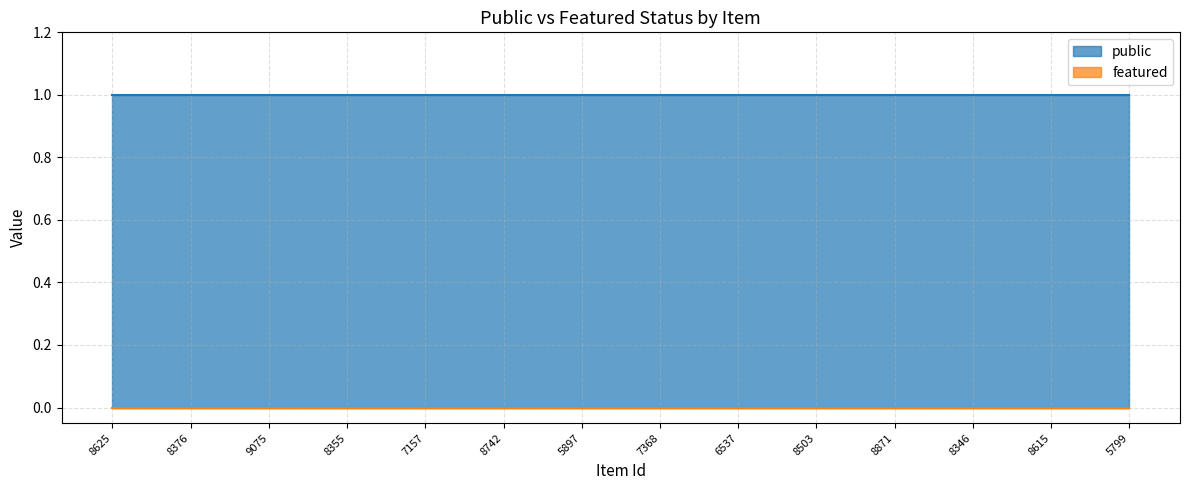

Is the value of public at 9075 greater than the value of featured at 5897?

Yes